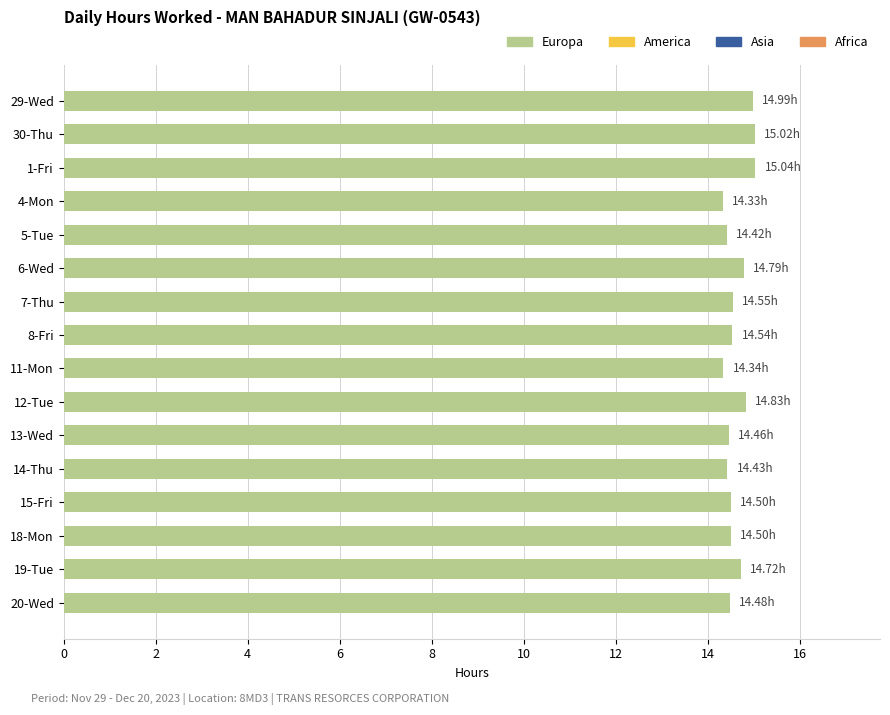

What is the difference between the maximum and minimum values?

0.7